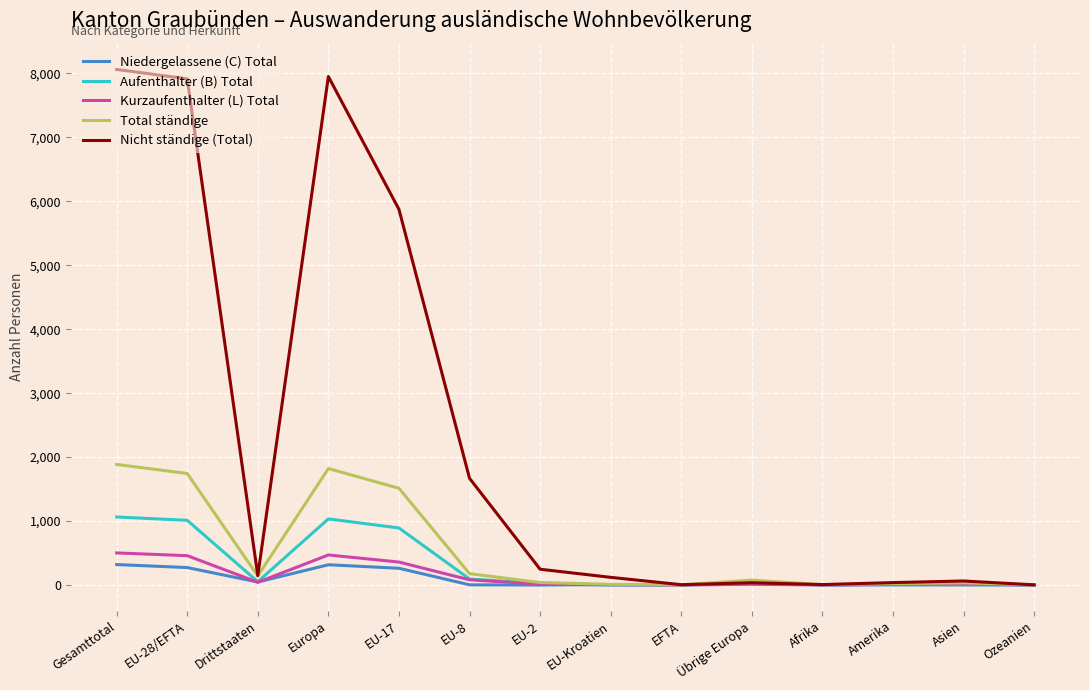

Where does the Kurzaufenthalter (L) Total series first go above 19?

Gesamttotal